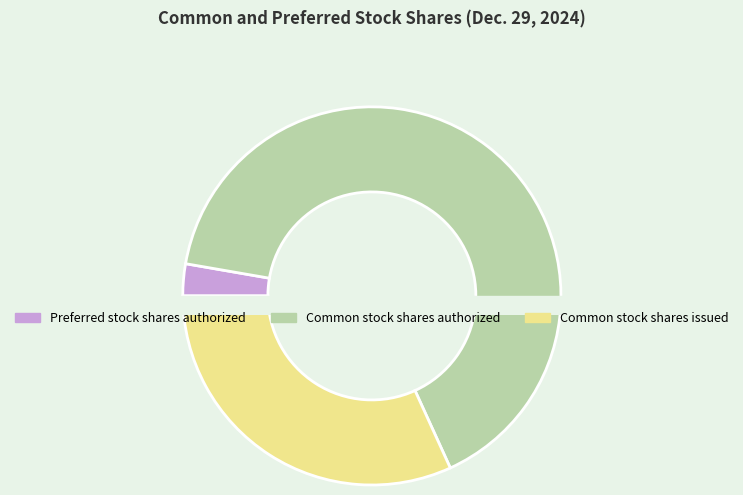

Does any single category account for the majority?

Yes